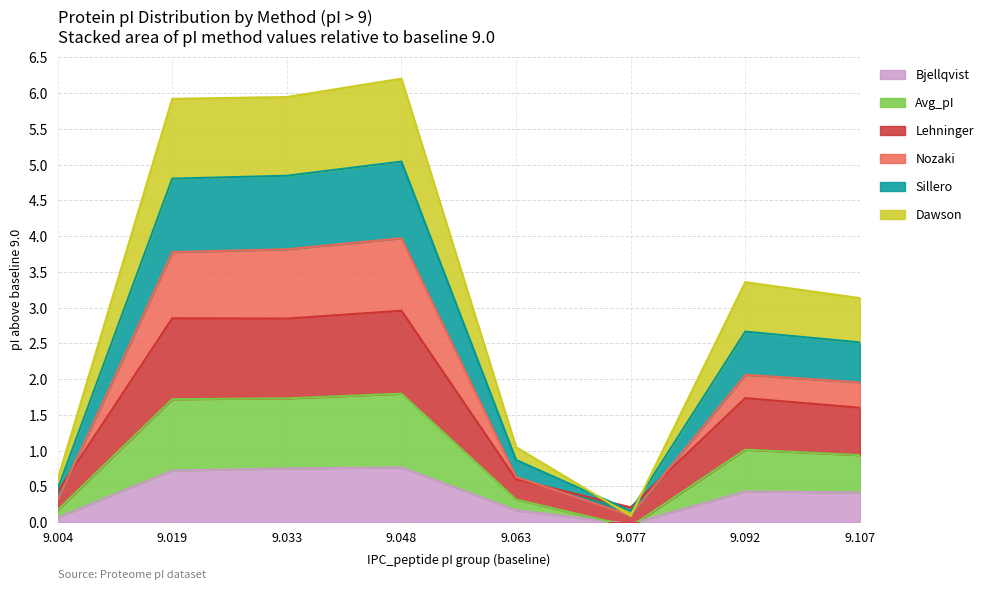

What is the sum of the Bjellqvist values at 9.092 and 9.004?

0.5